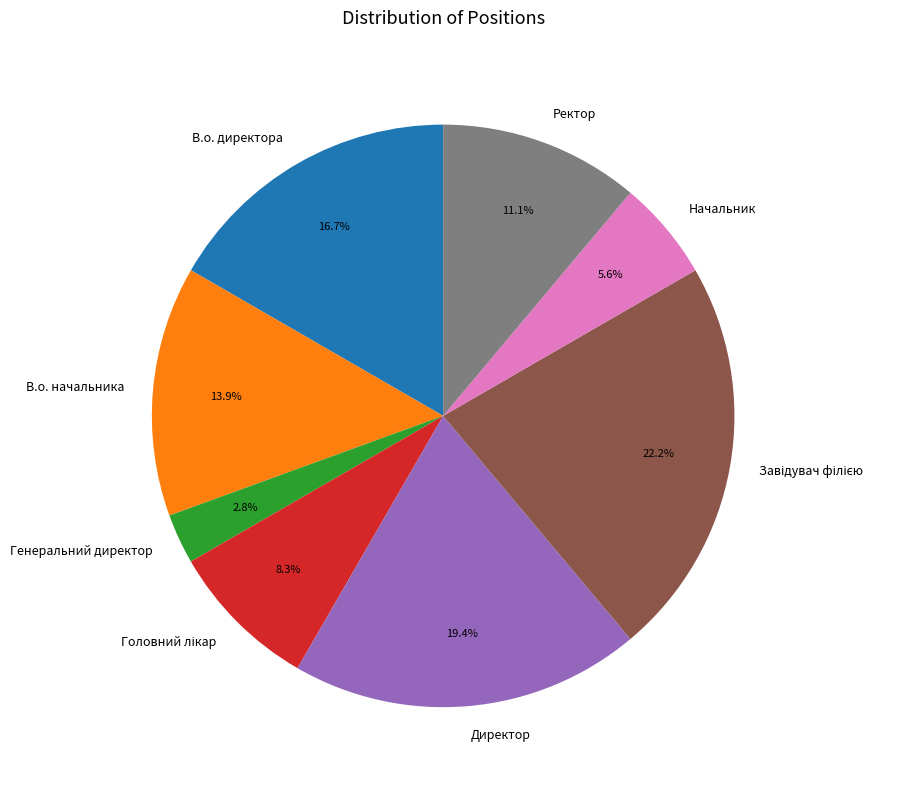

Which category has the smallest portion of the pie?

Генеральний директор